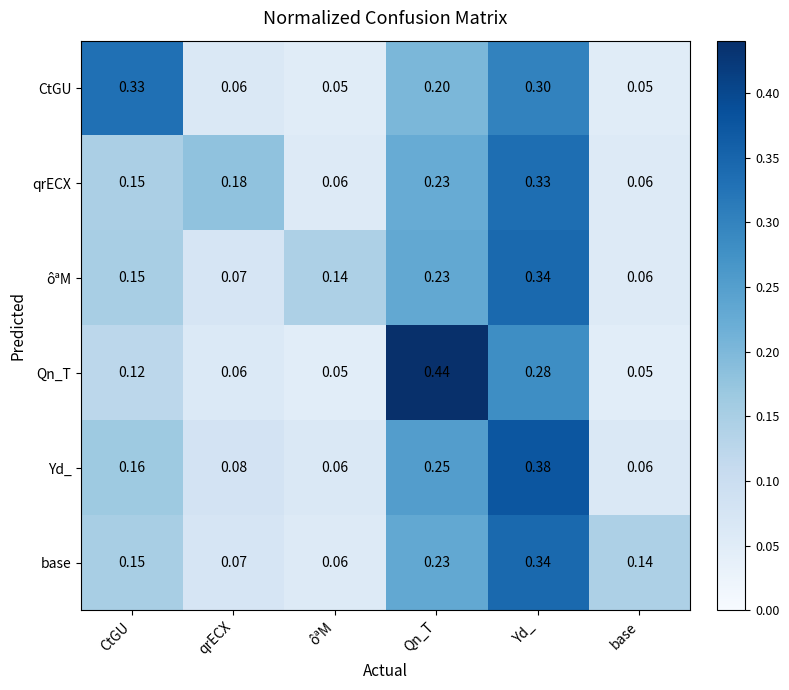

At which label does base reach its peak?

Yd_